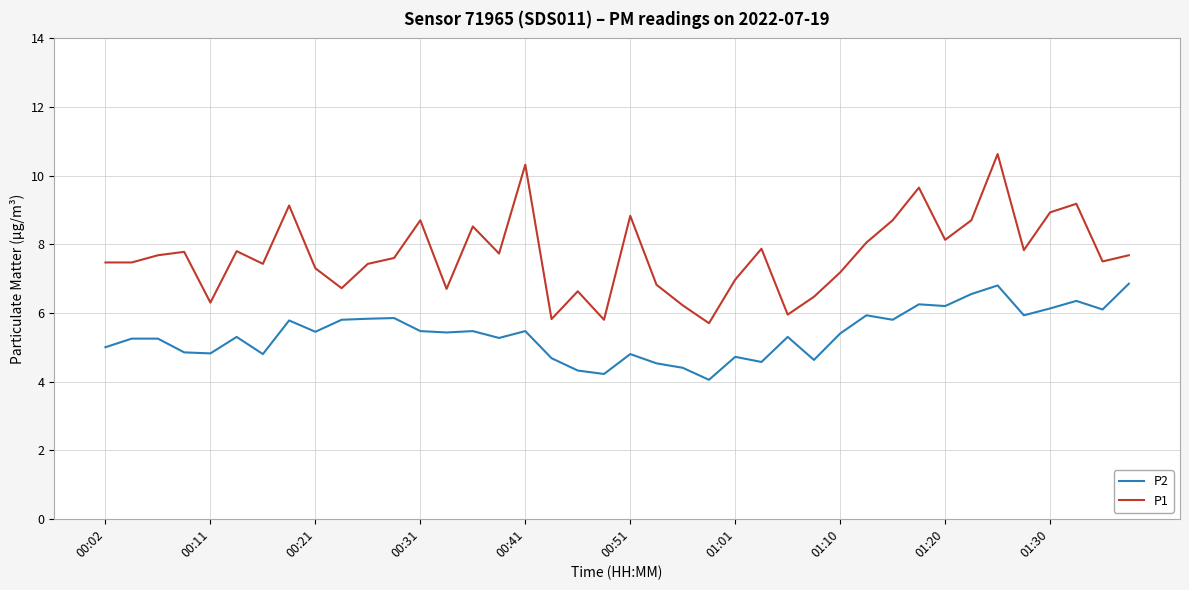

What is the maximum value shown in the chart?

10.6